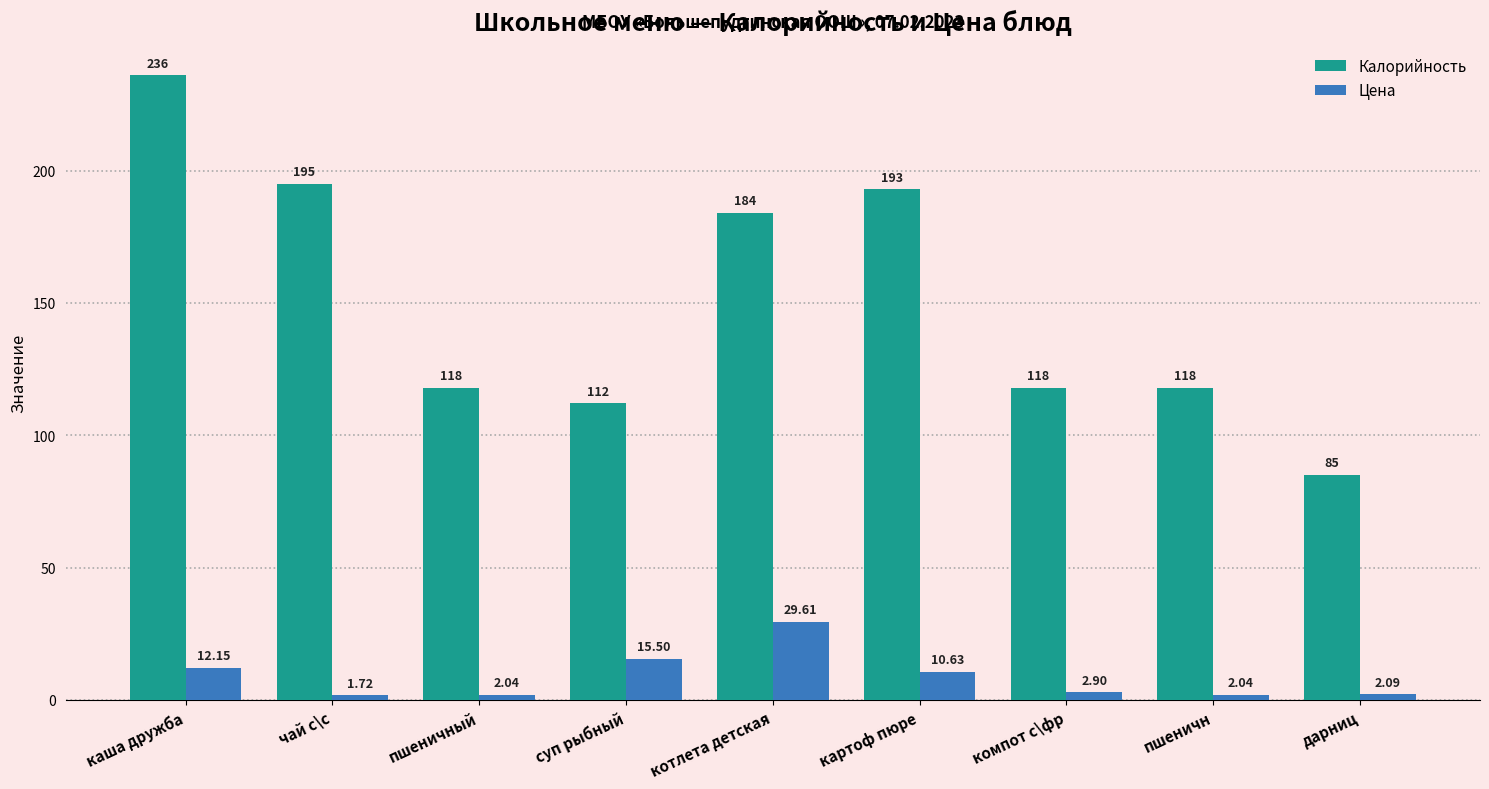

The value of Калорийность at суп рыбный is 180.9. True or false?

False